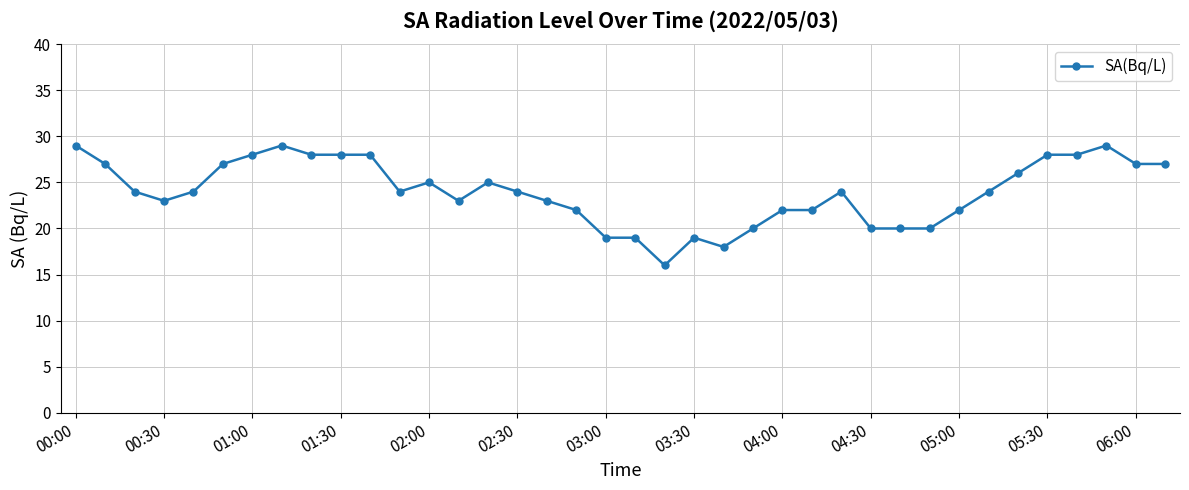

What is the value of the 21st point from the left?

16